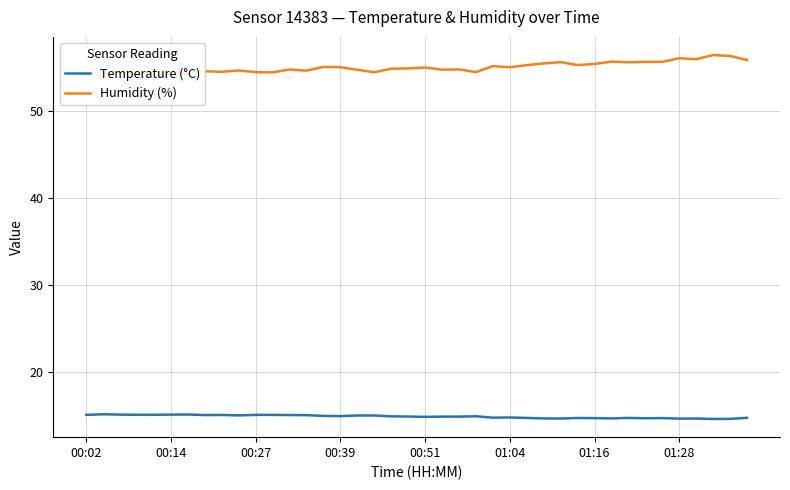

What is the maximum value for Temperature (°C)?

15.2